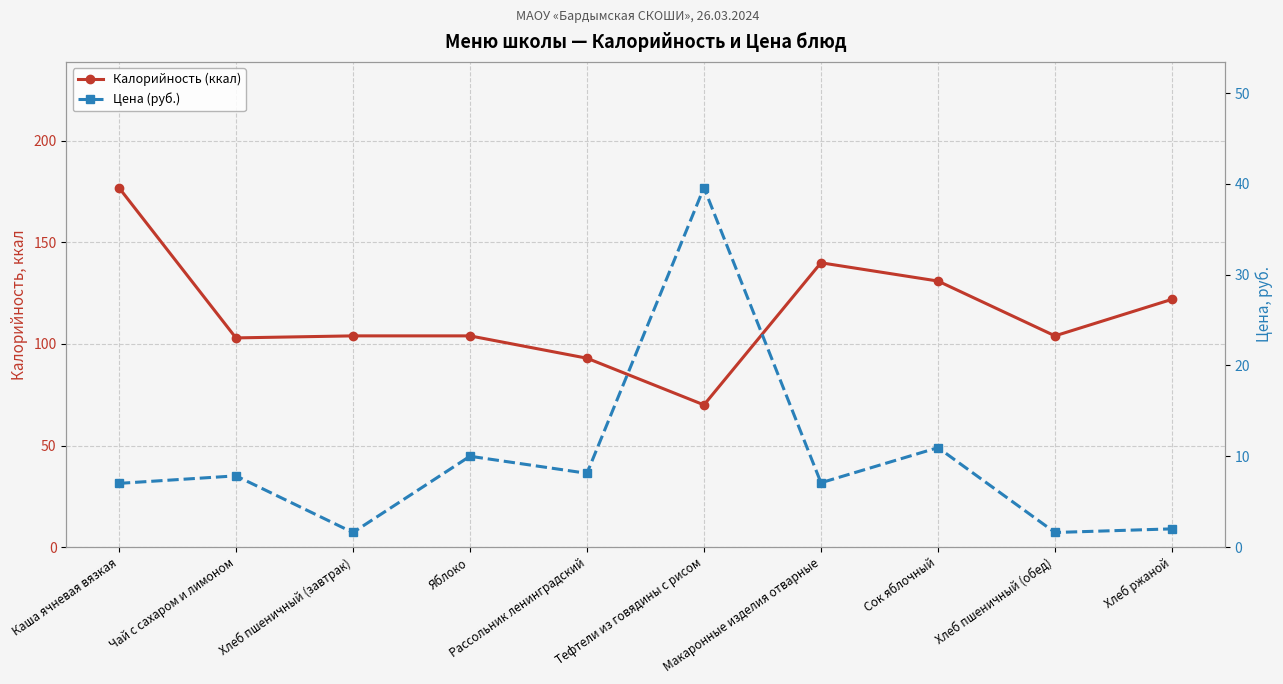

At which label is Цена (руб.) closest to 20?

Сок яблочный